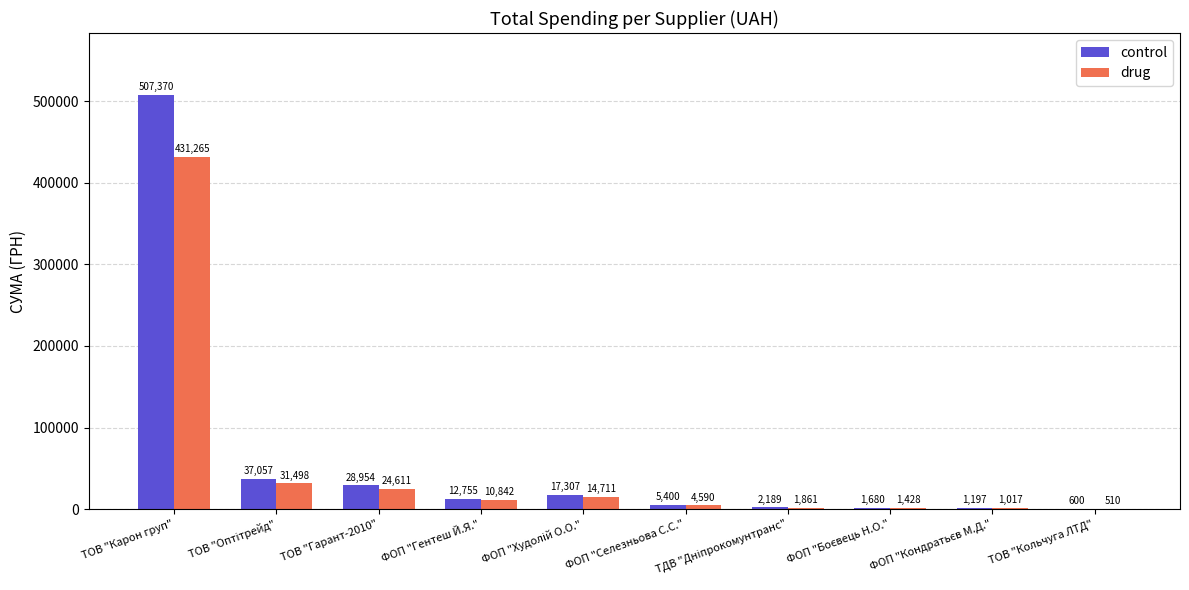

Which series has the largest total across all categories?

control